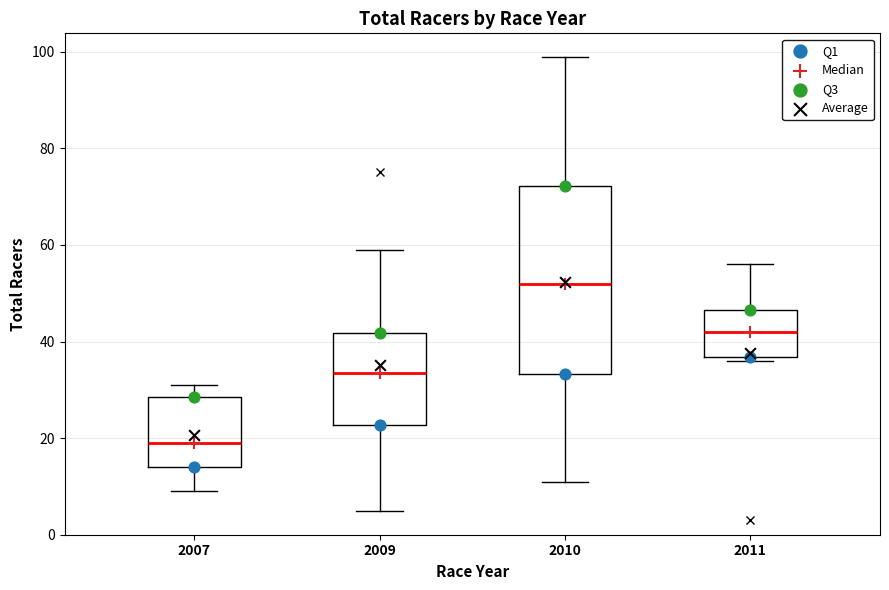

Comparing the boxes themselves (not the whiskers), which one is the tallest?

2010